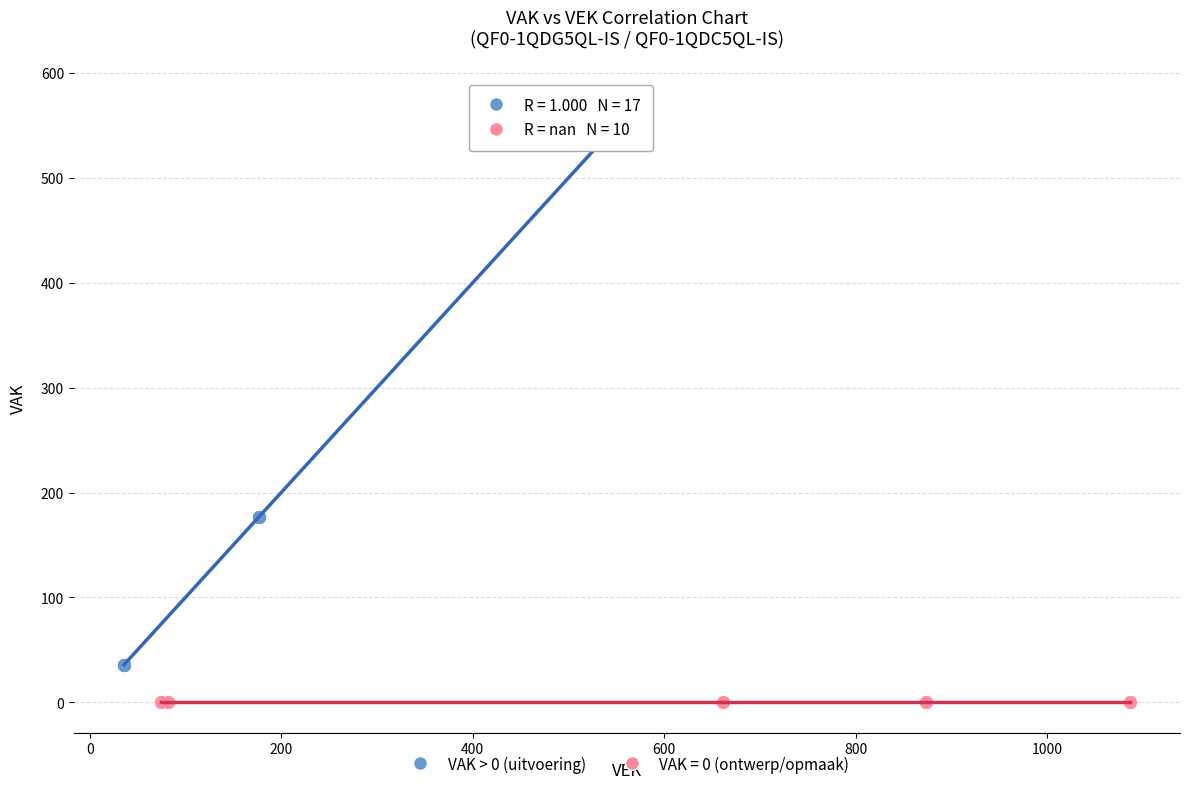

Which series reaches the maximum Y coordinate?

VAK > 0 (uitvoering)